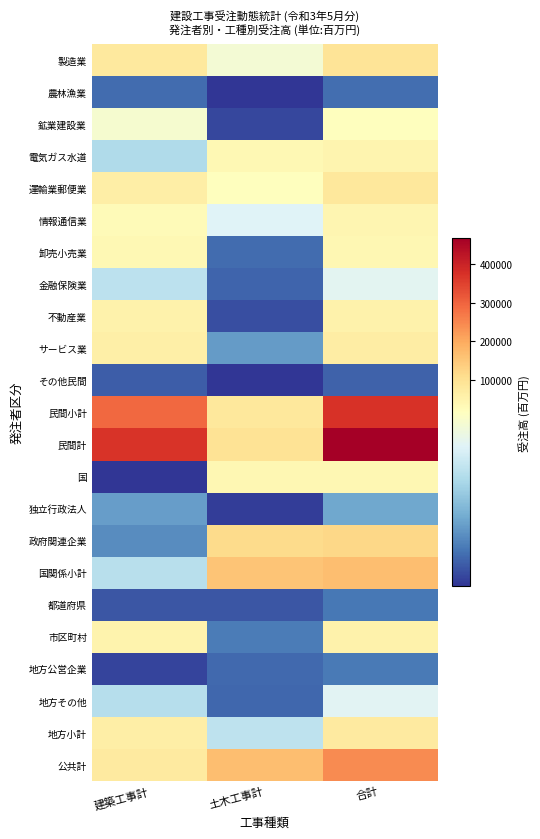

What is the minimum value shown in the chart?

128.2